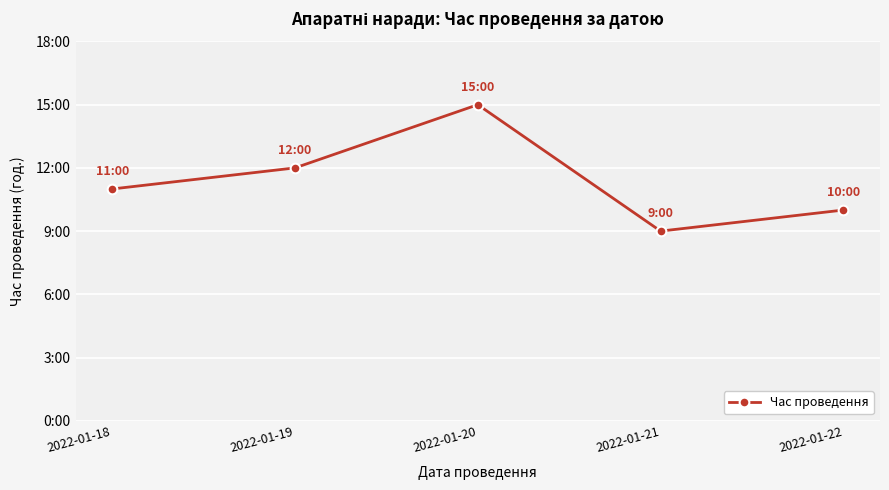

The chart shows a value of 9 at 2022-01-21. True or false?

True